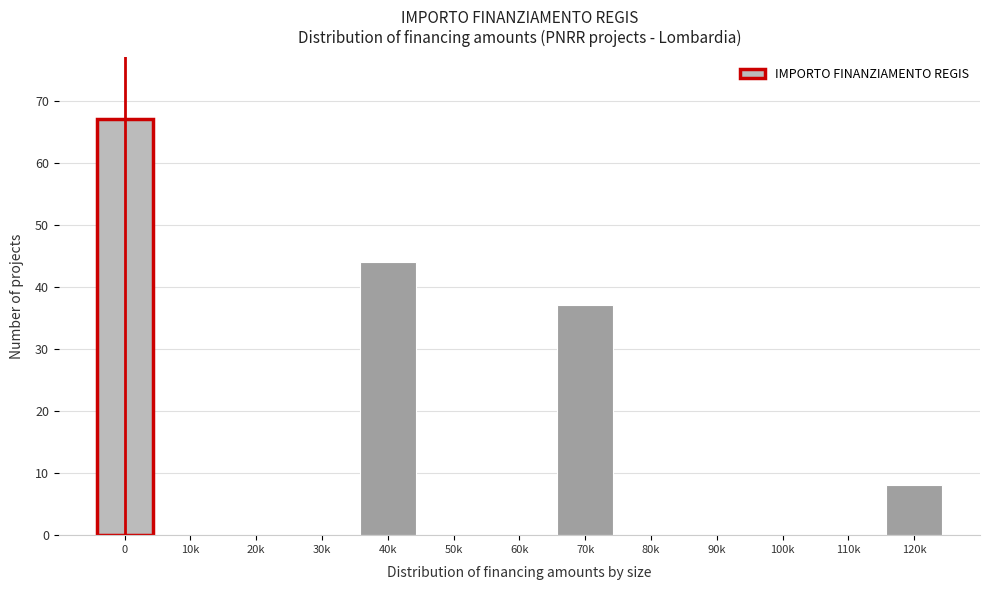

Reading right to left, list all the values displayed in this chart.

120k=8	110k=0	100k=0	90k=0	80k=0	70k=37	60k=0	50k=0	40k=44	30k=0	20k=0	10k=0	0=67